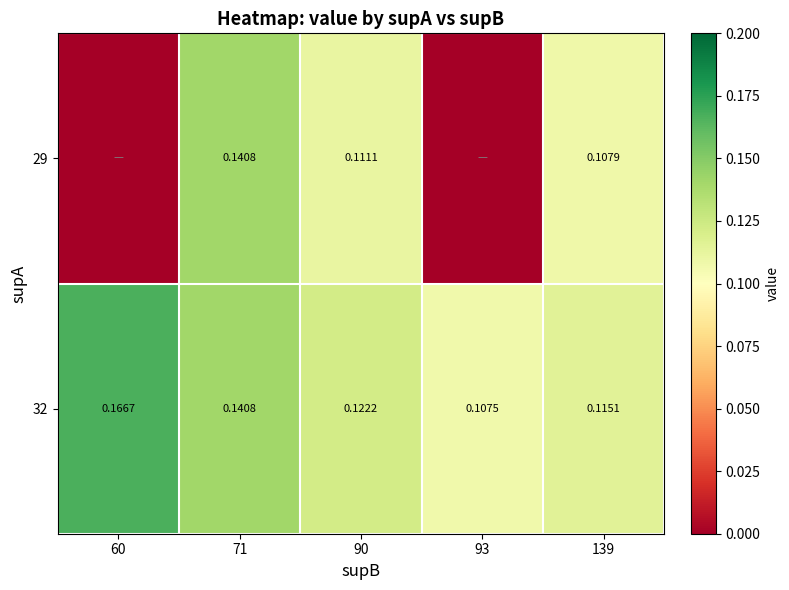

Which label corresponds to the largest value in the chart?

60